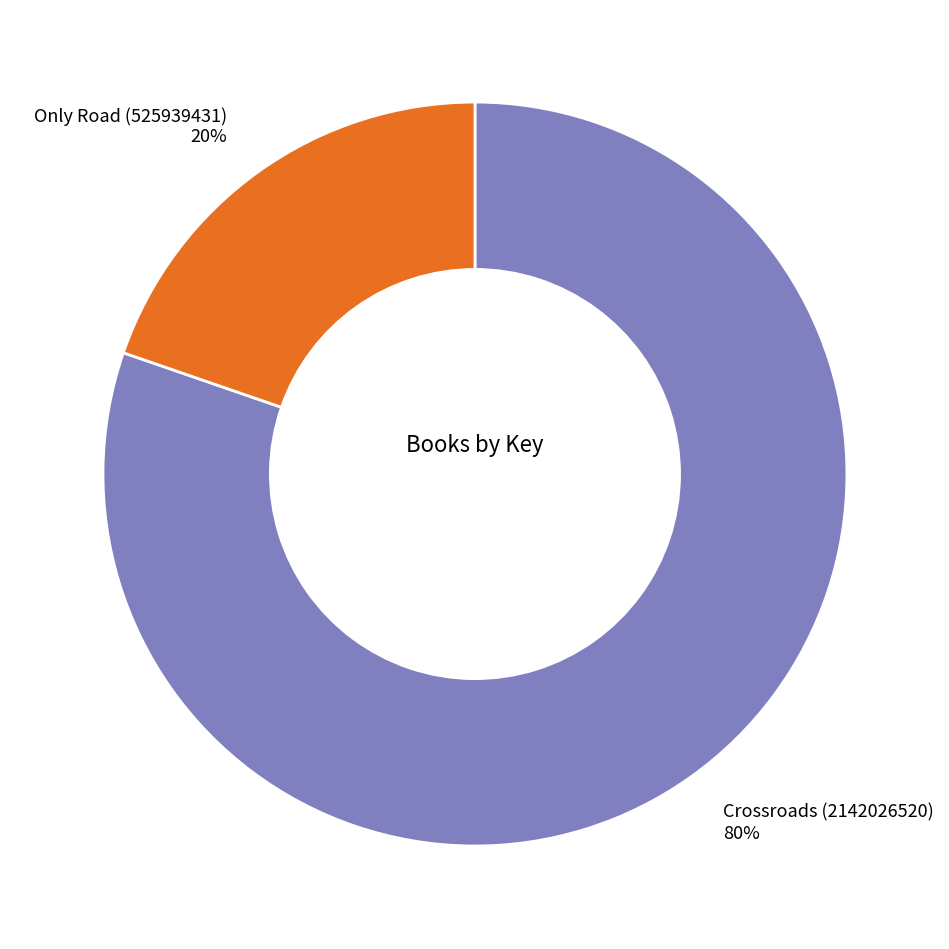

To the nearest percent, what is the average slice percentage?

50%